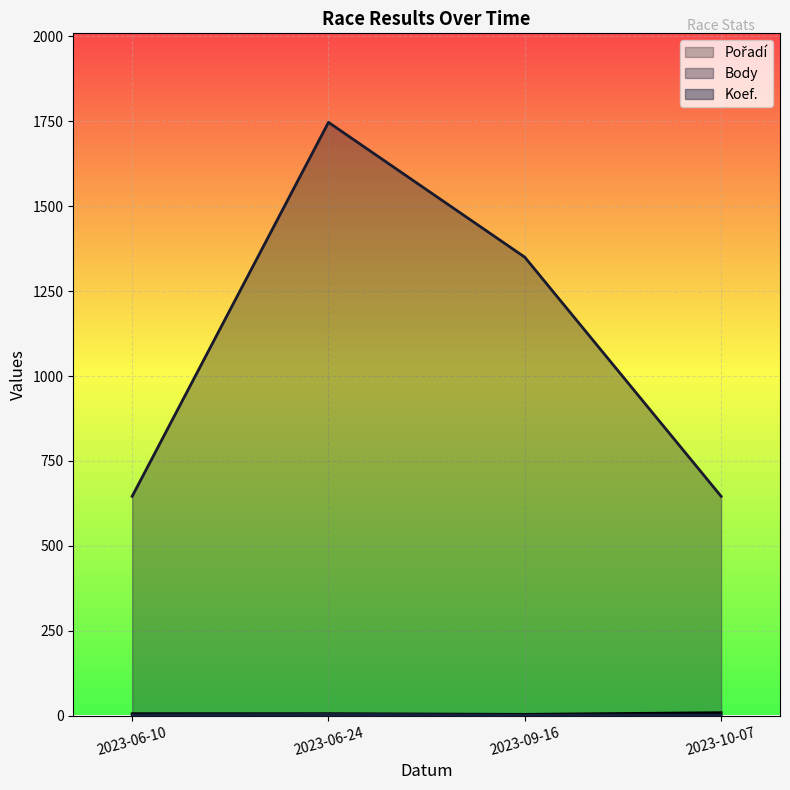

True or false: Koef. has a value of 2 at 2023-06-10.

True